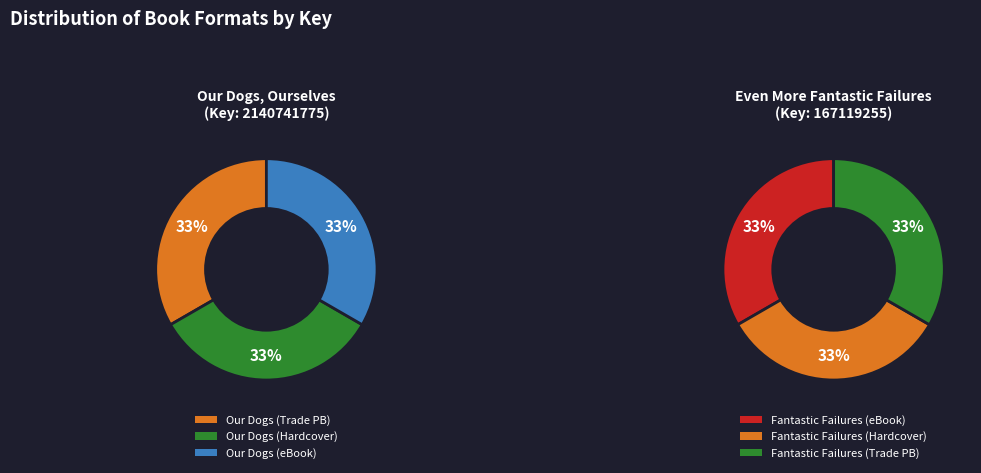

What is the largest slice in the pie chart?

Our Dogs, Ourselves (Trade Paperback)